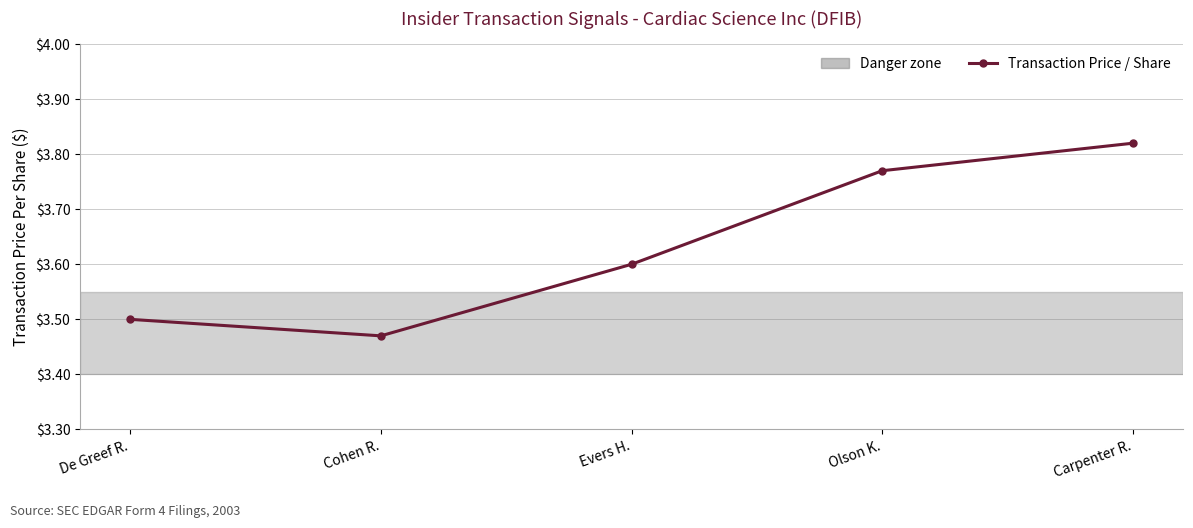

Is it true that the value at Evers H. is 3.6?

True